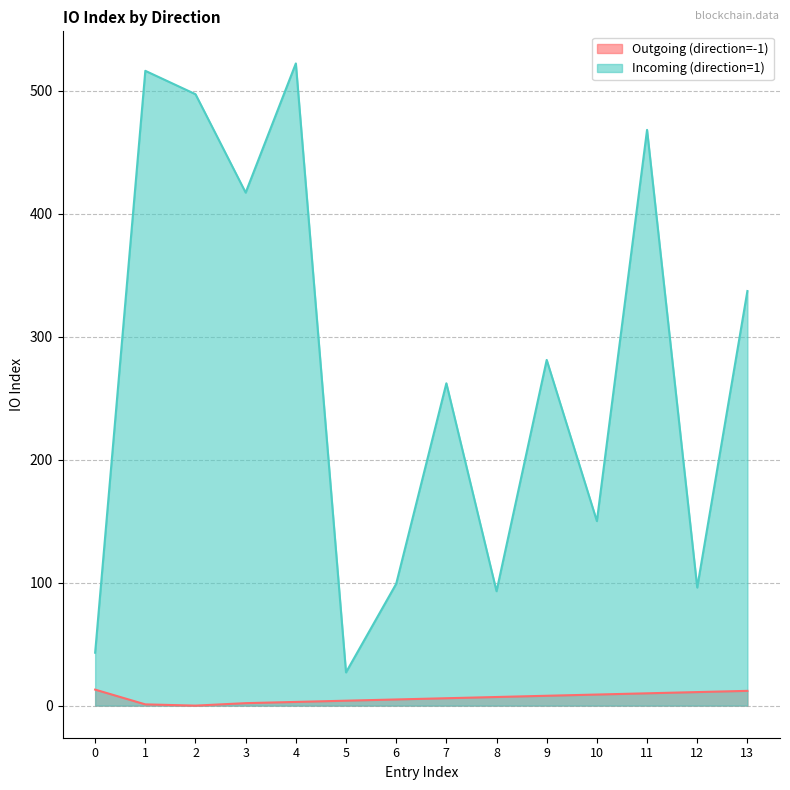

What is the value of the Incoming (direction=1) point at the 3rd from the left?

497